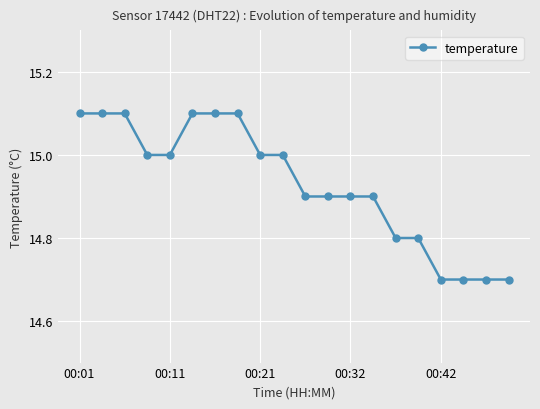

How many distinct data groups are displayed?

1